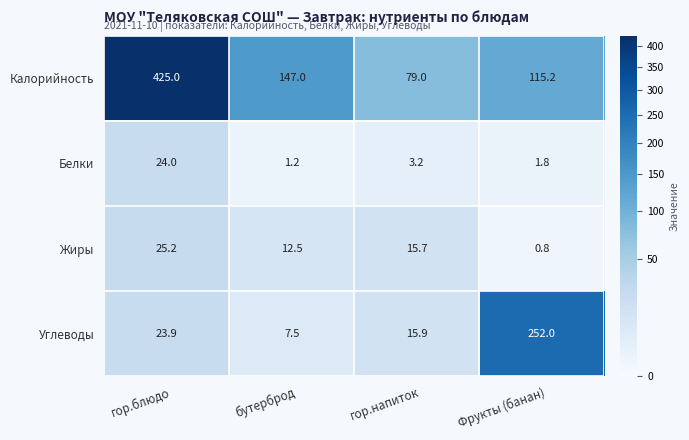

Is it true that Углеводы equals 9.3 at гор.блюдо?

False